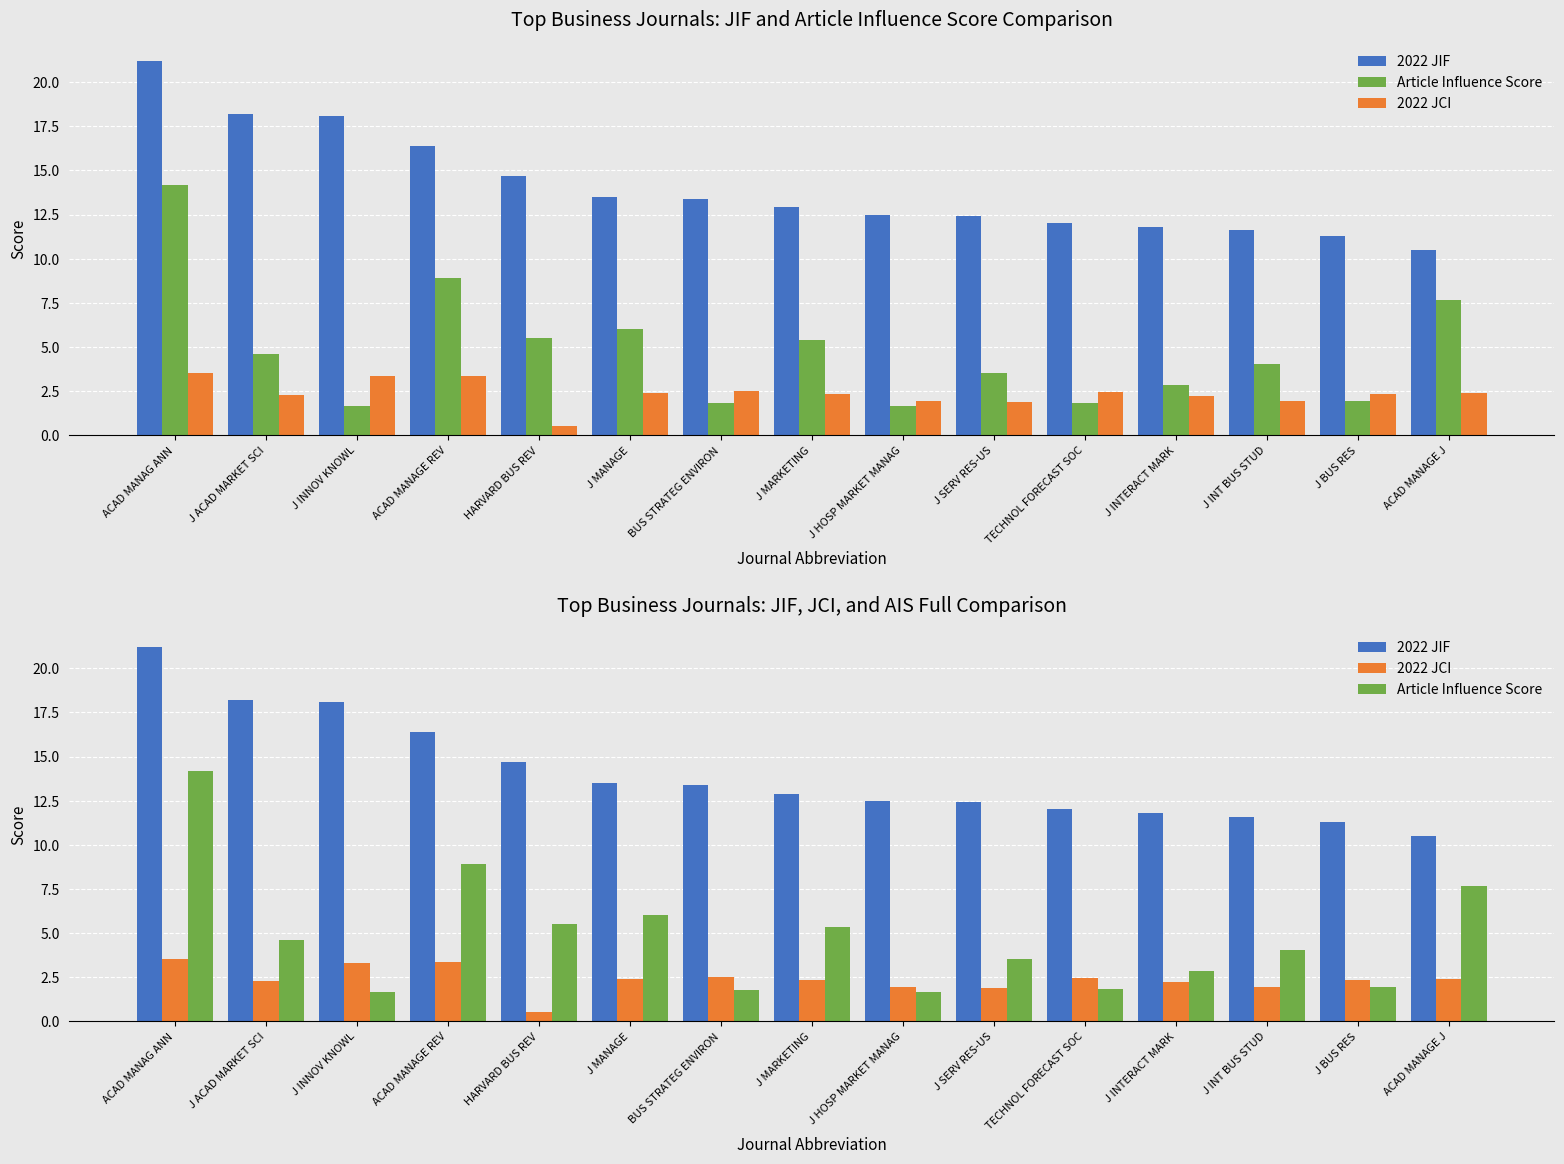

What is the maximum value for 2022 JCI?

3.5